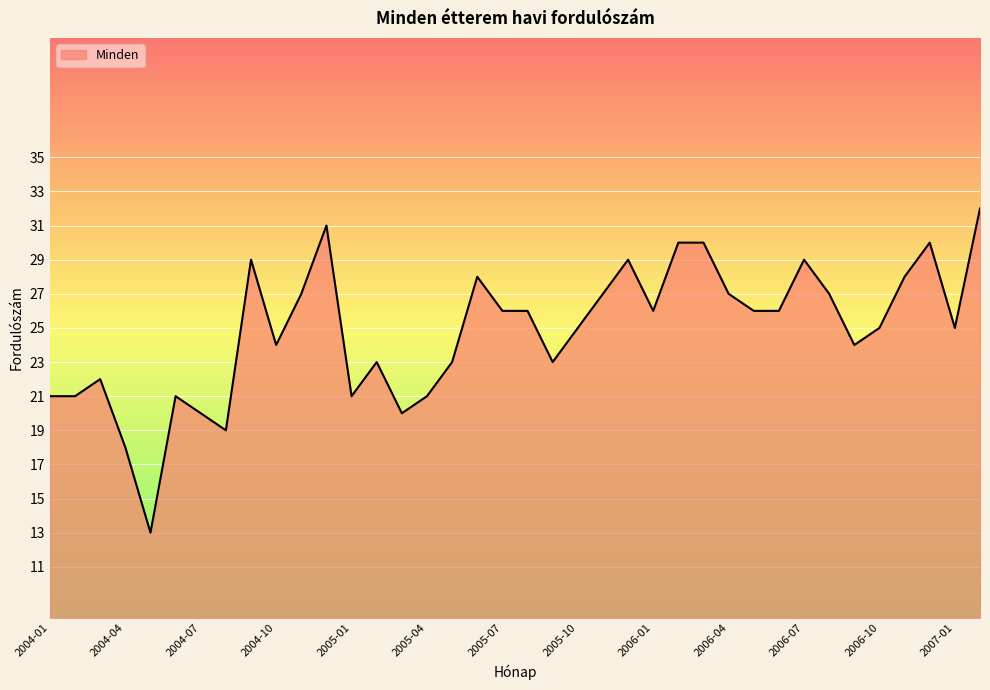

How many distinct data groups are displayed?

1